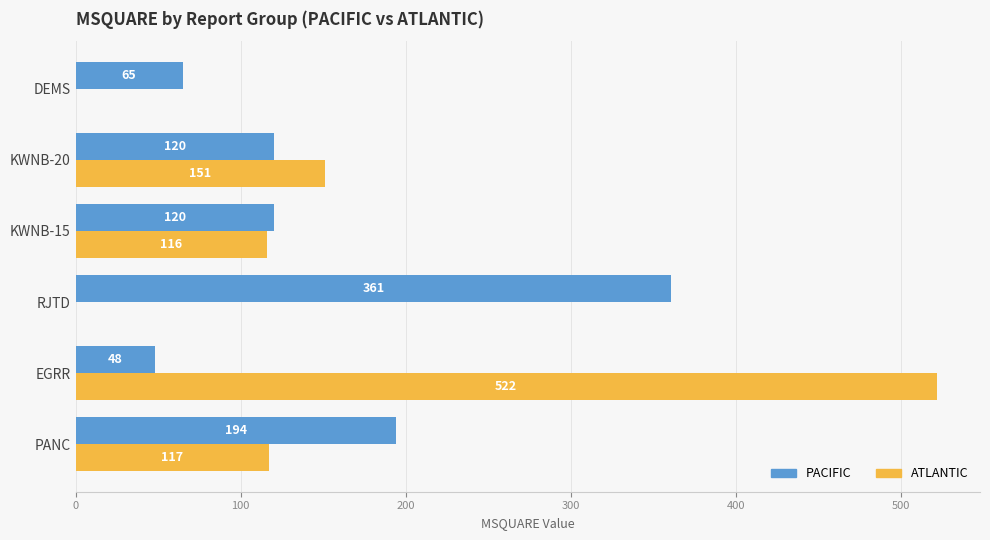

Which category has the highest value across all series?

EGRR